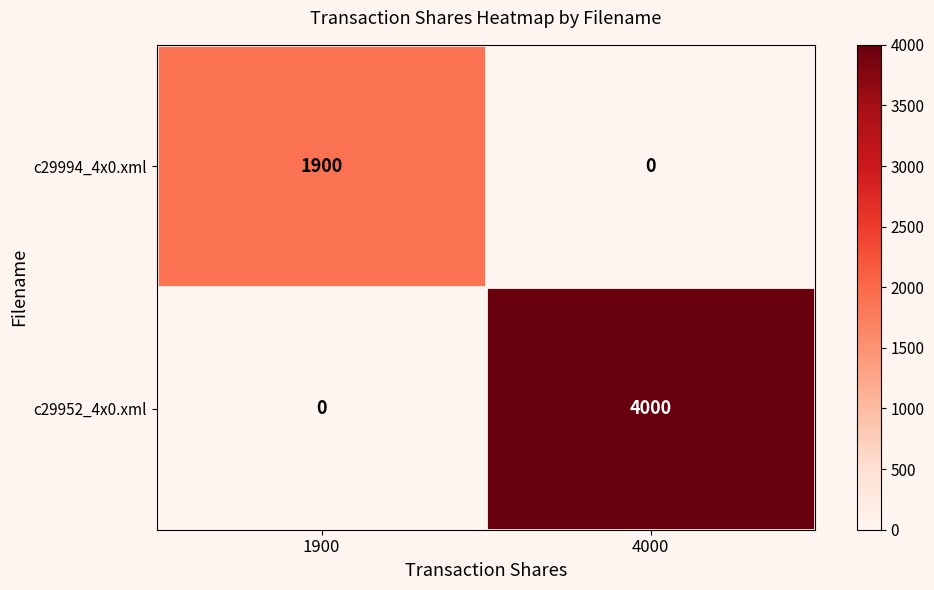

Reading left to right, what are all the values shown in this chart?

c29994_4x0.xml: 1900=1900	4000=0
c29952_4x0.xml: 1900=0	4000=4000